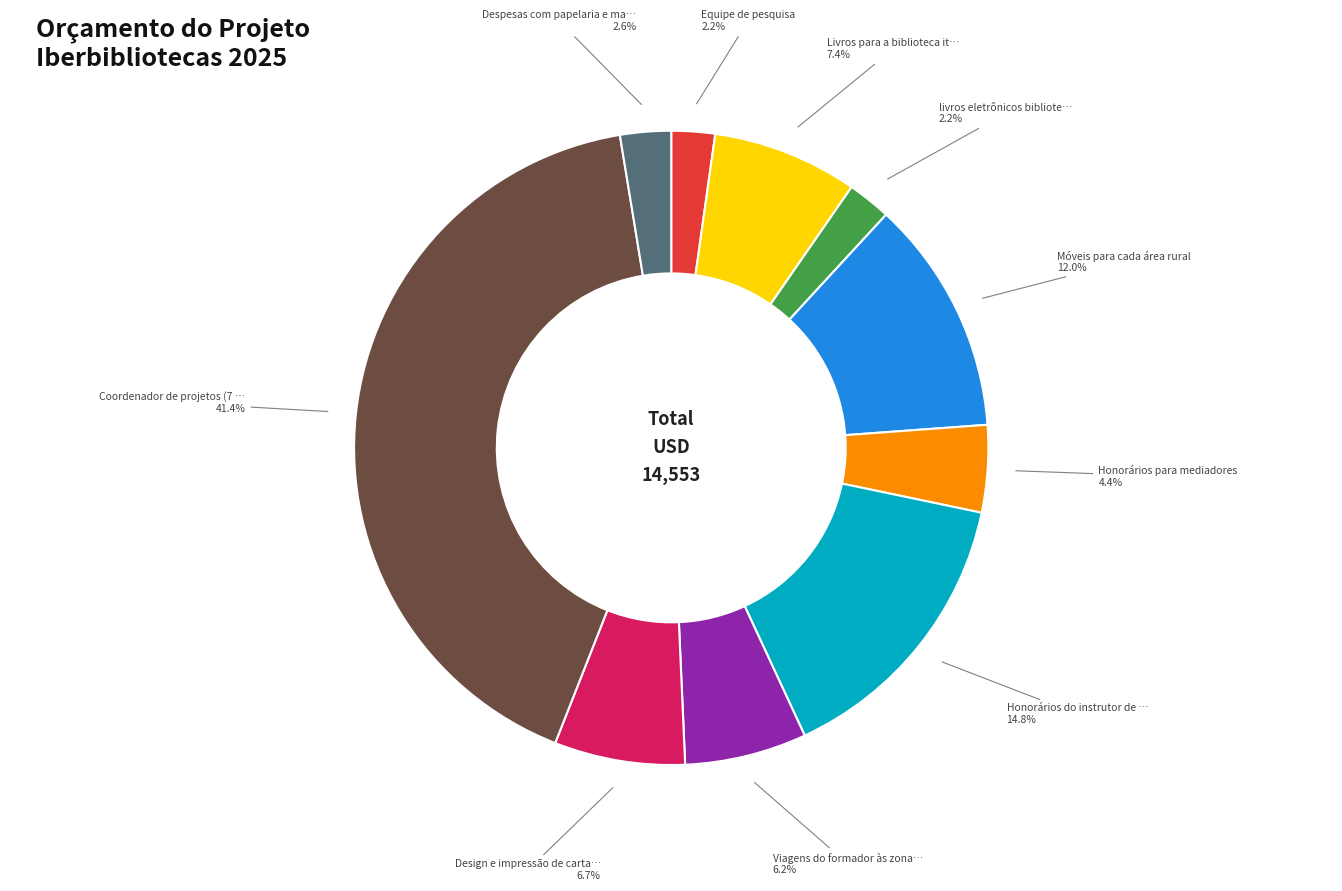

Is there any slice that represents more than half of the pie?

No